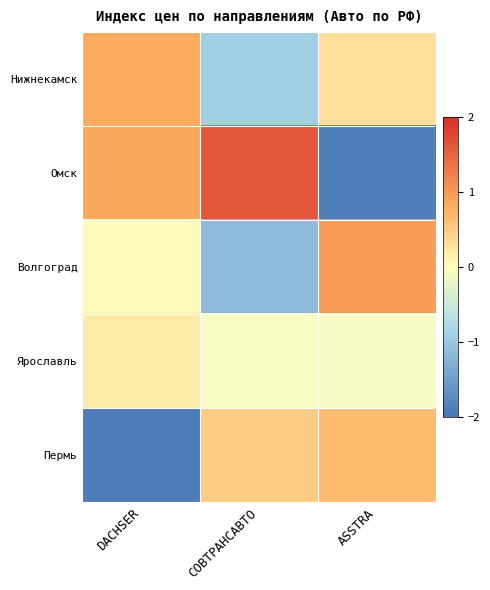

At which category is the sum across all series the highest?

СОВТРАНСАВТО